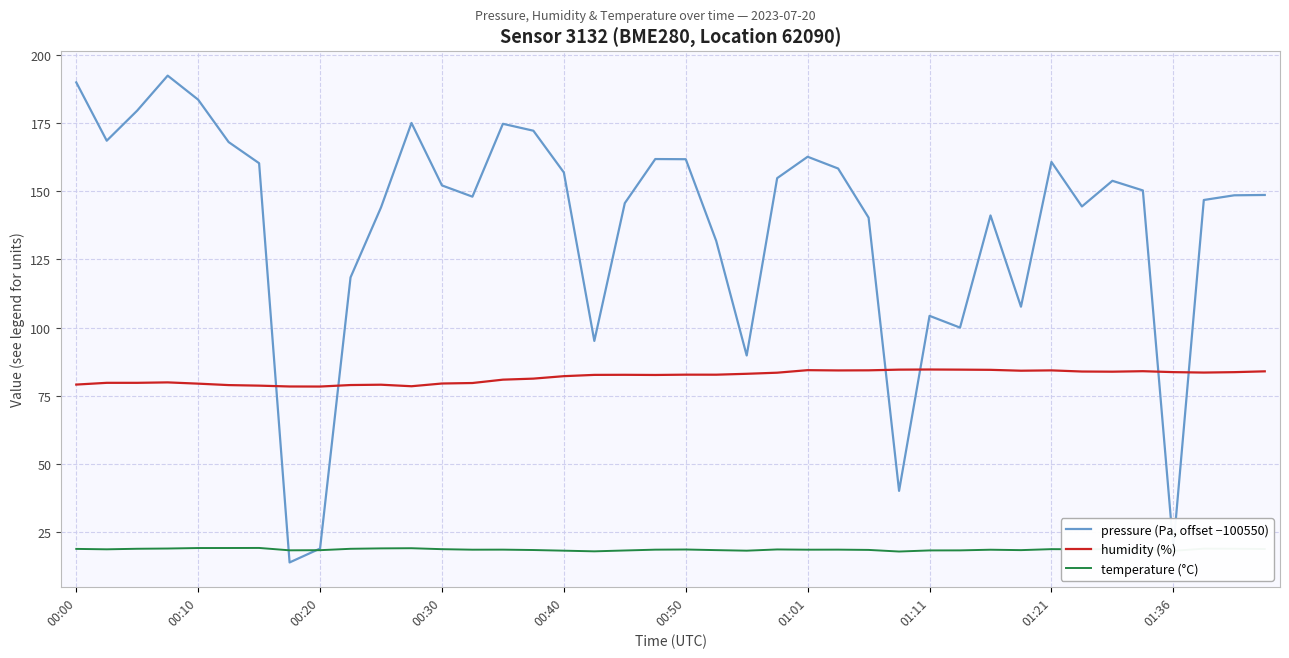

Which series has the largest total across all categories?

pressure (Pa, offset −100550)